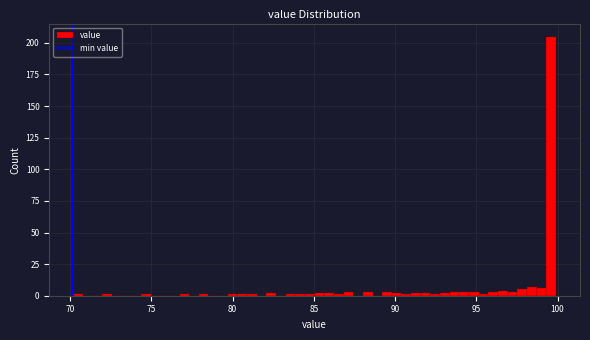

Read against the x-axis, roughly where is the centre of the tallest bar?

99.5